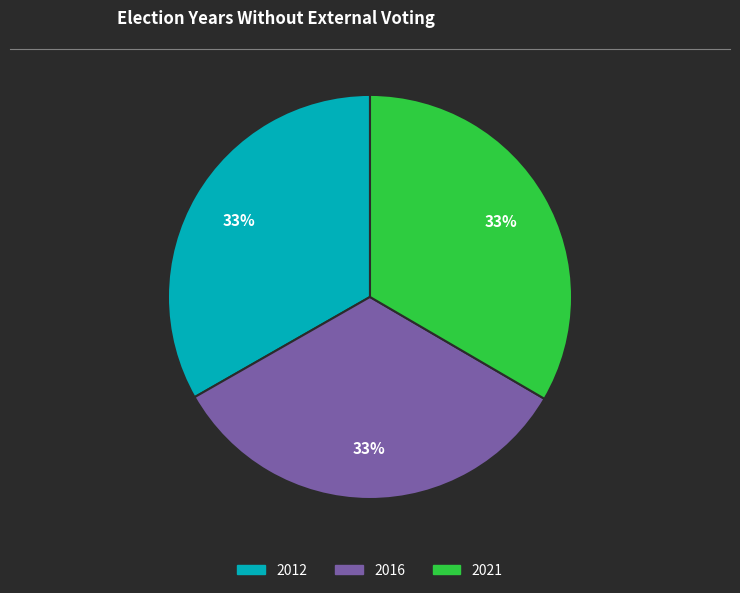

Is there any slice that represents more than half of the pie?

No